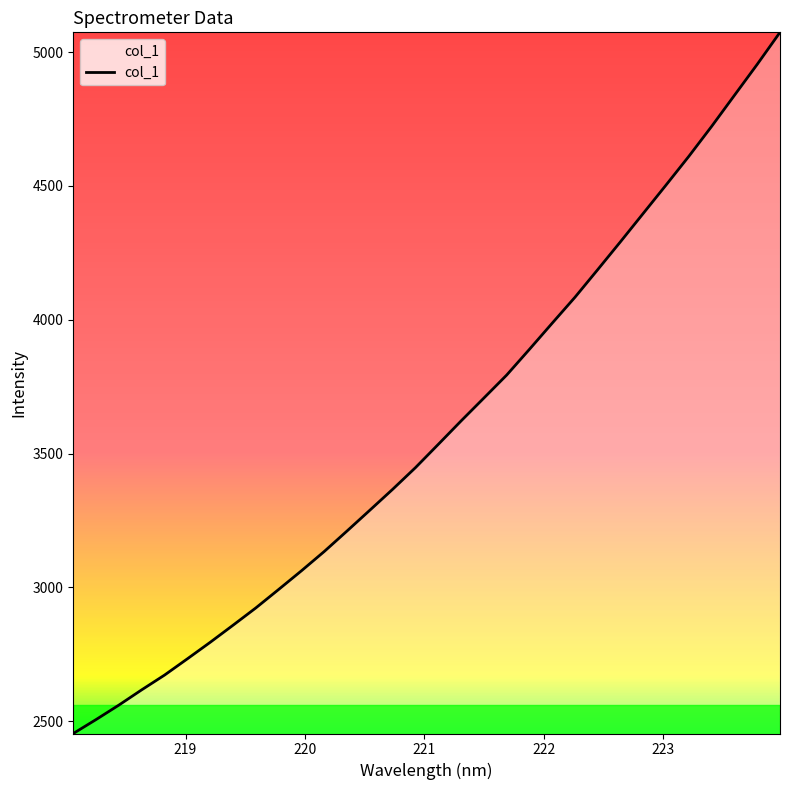

What is the difference between the maximum and minimum values?

2620.0